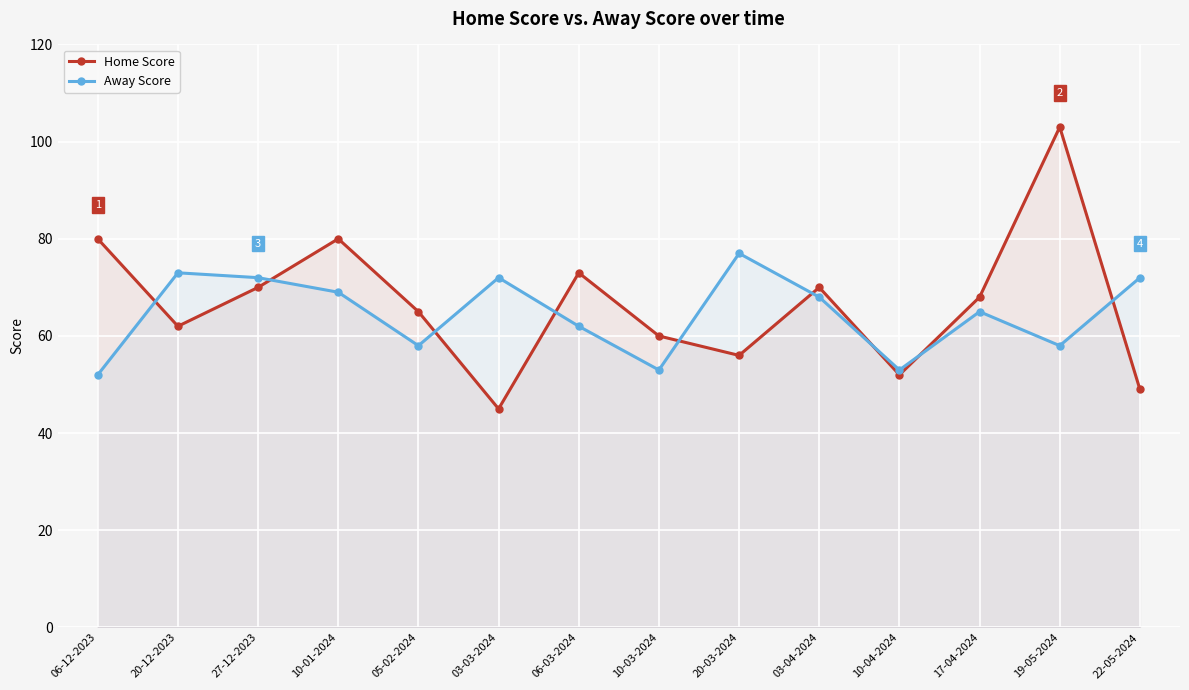

How many lines are shown in the chart?

2